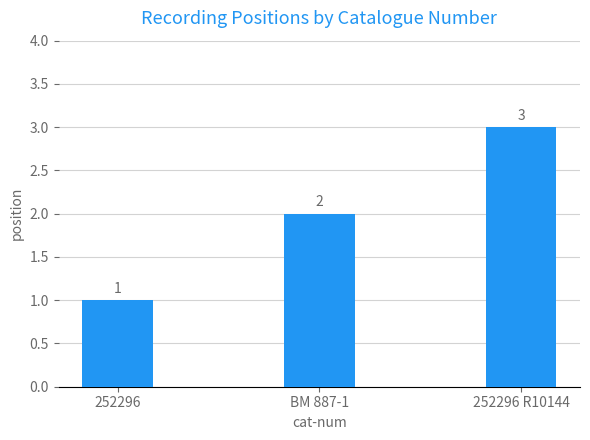

At which label is the value closest to 2?

BM 887-1